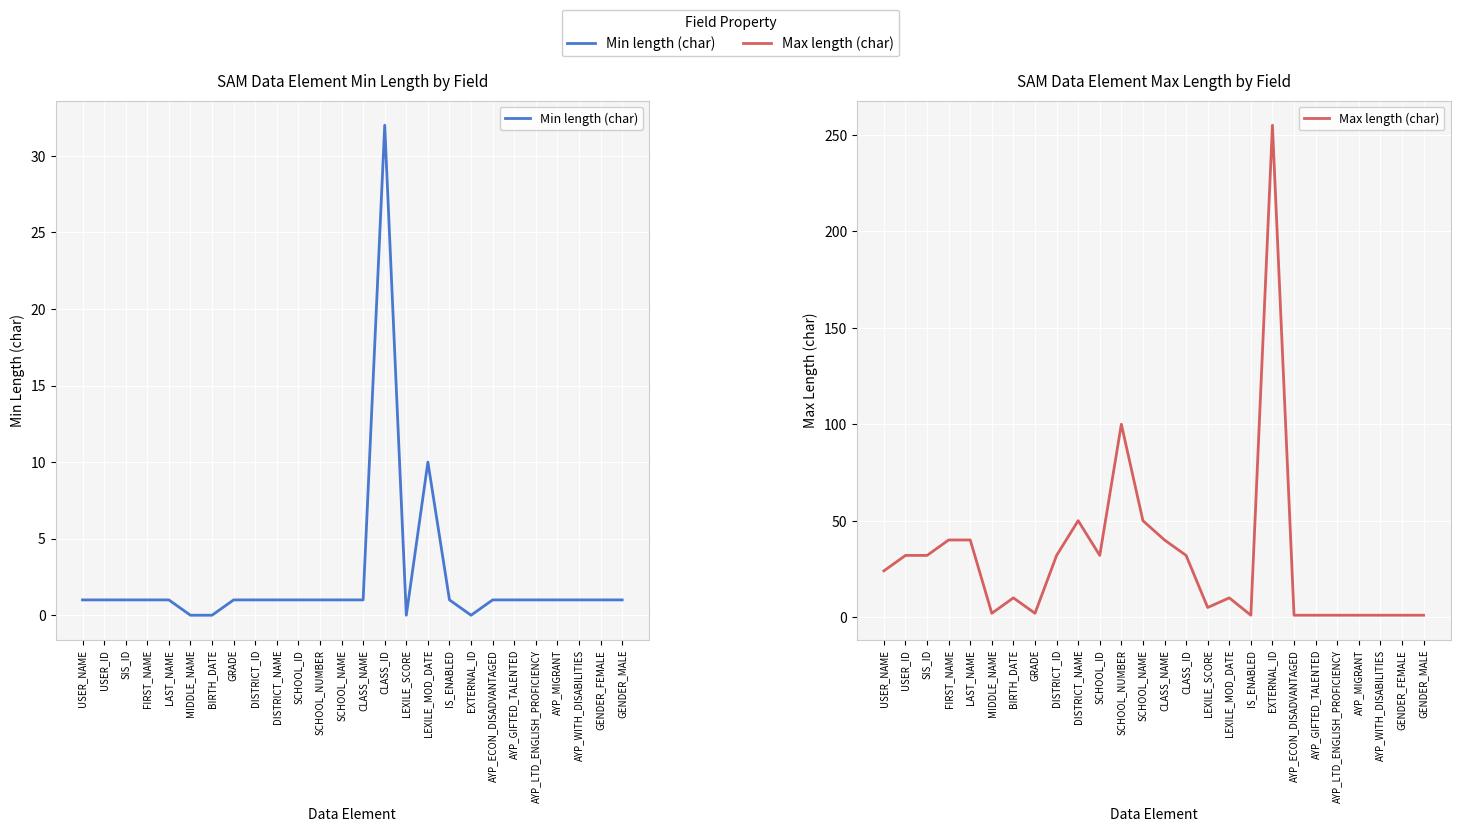

True or false: Min length (char) and Max length (char) cross at least once.

False